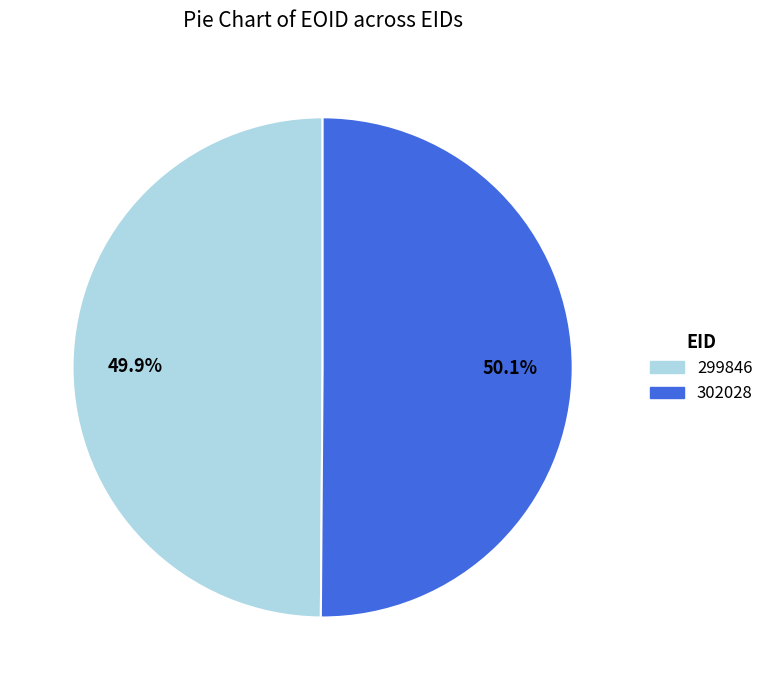

What is the ratio of the value at 302028 to the value at 299846?

1.0